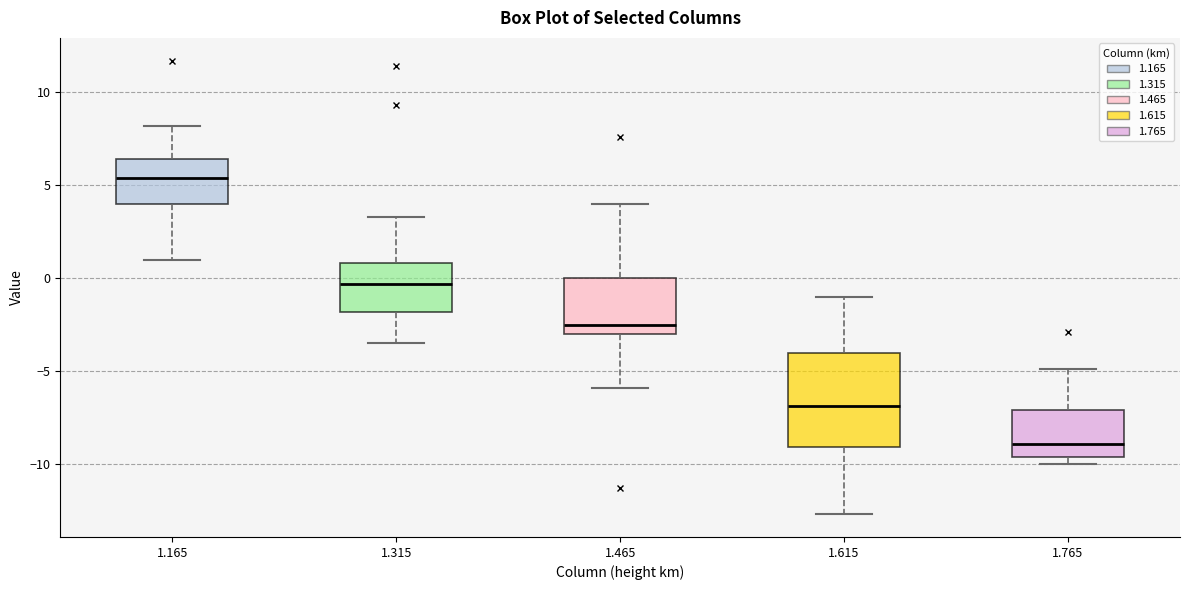

Reading left to right, read every box against the y-axis: the position of its median line, the range the box covers, and the ends of its whiskers. The values are not printed on the chart, so give them approximately, as read against the axis.

1.165: median 5.5, box 4.0 to 6.5, whiskers 1.0 to 8.0
1.315: median -0.5, box -2.0 to 1.0, whiskers -3.5 to 3.5
1.465: median -2.5, box -3.0 to 0.0, whiskers -6.0 to 4.0
1.615: median -7.0, box -9.0 to -4.0, whiskers -12.5 to -1.0
1.765: median -9.0, box -9.5 to -7.0, whiskers -10.0 to -5.0